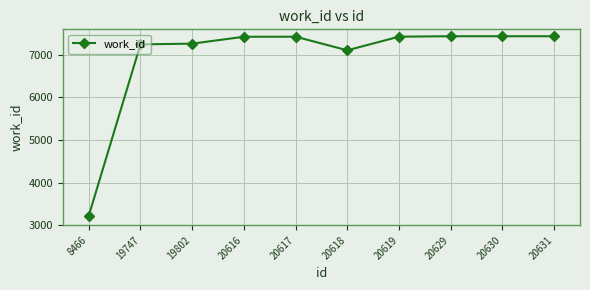

The value at 20631 is 7438. True or false?

True